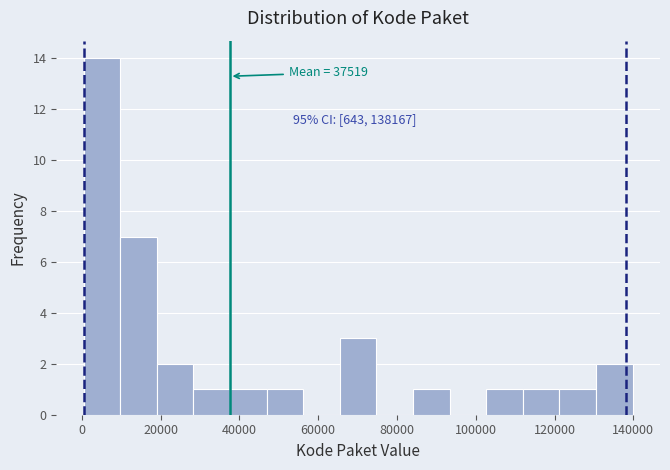

Which range on the x-axis has the tallest bar?

0 to 10000